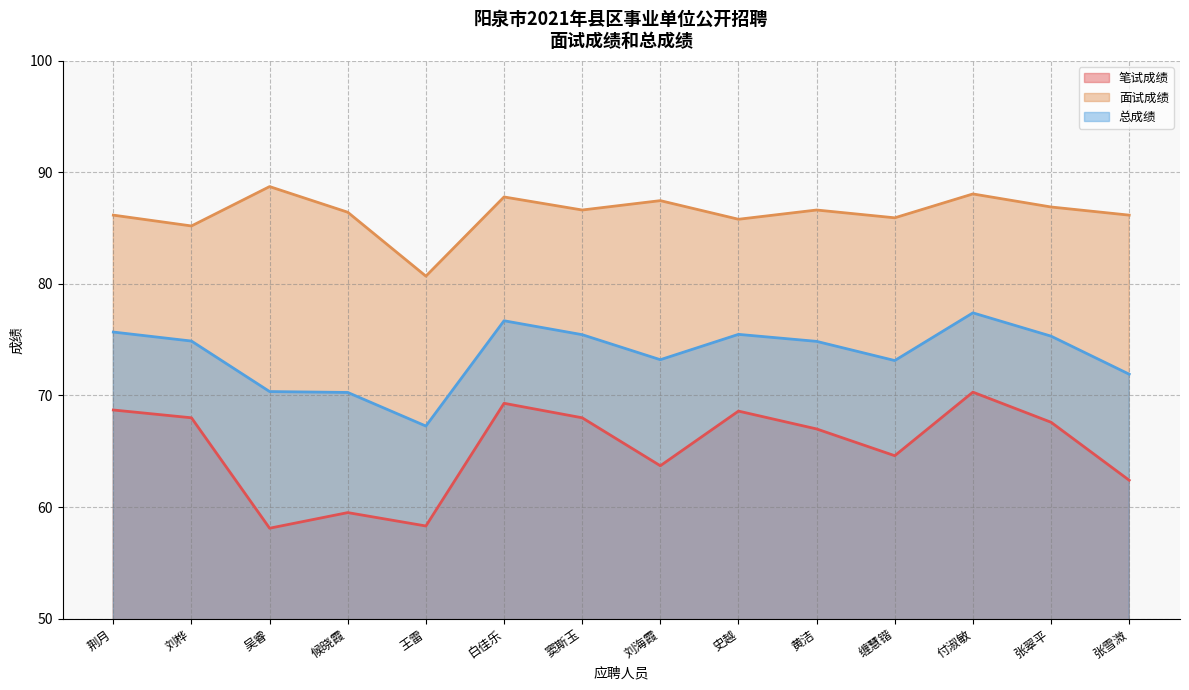

True or false: 面试成绩 has a value of 34.8 at 候晓霞.

False